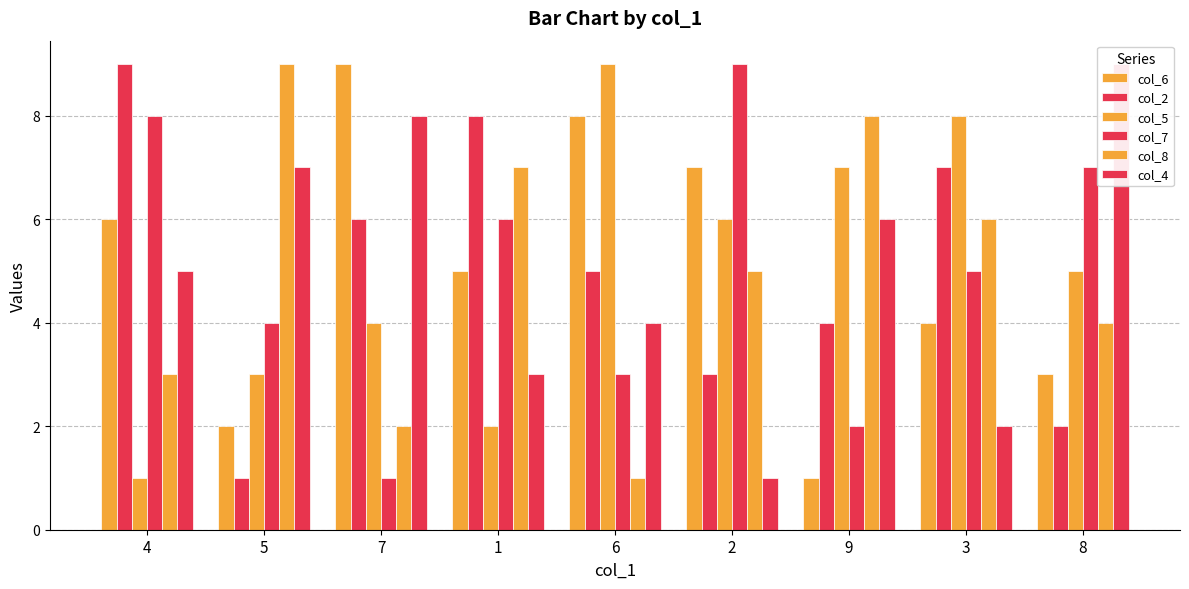

Which series has the largest total across all categories?

col_6